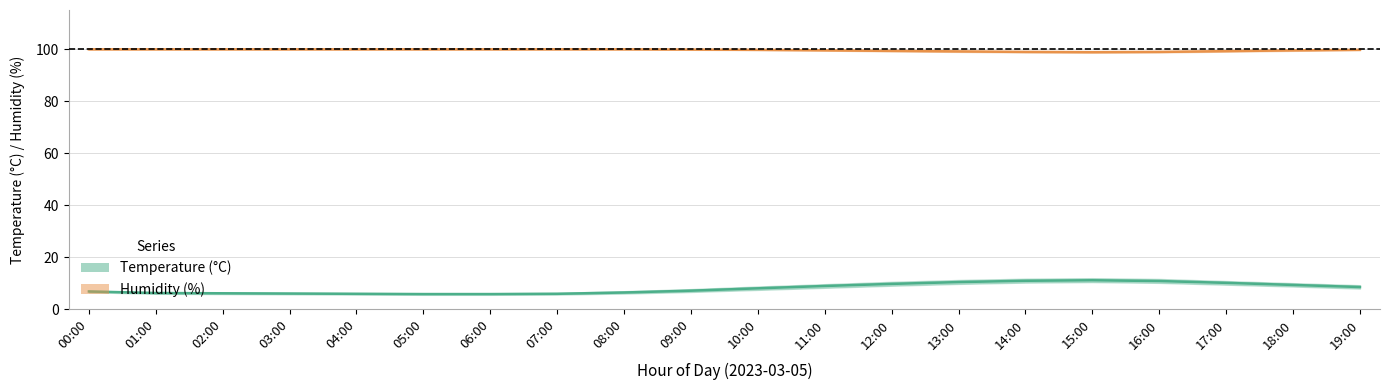

What is the difference between the highest and lowest values at 08:00?

93.8